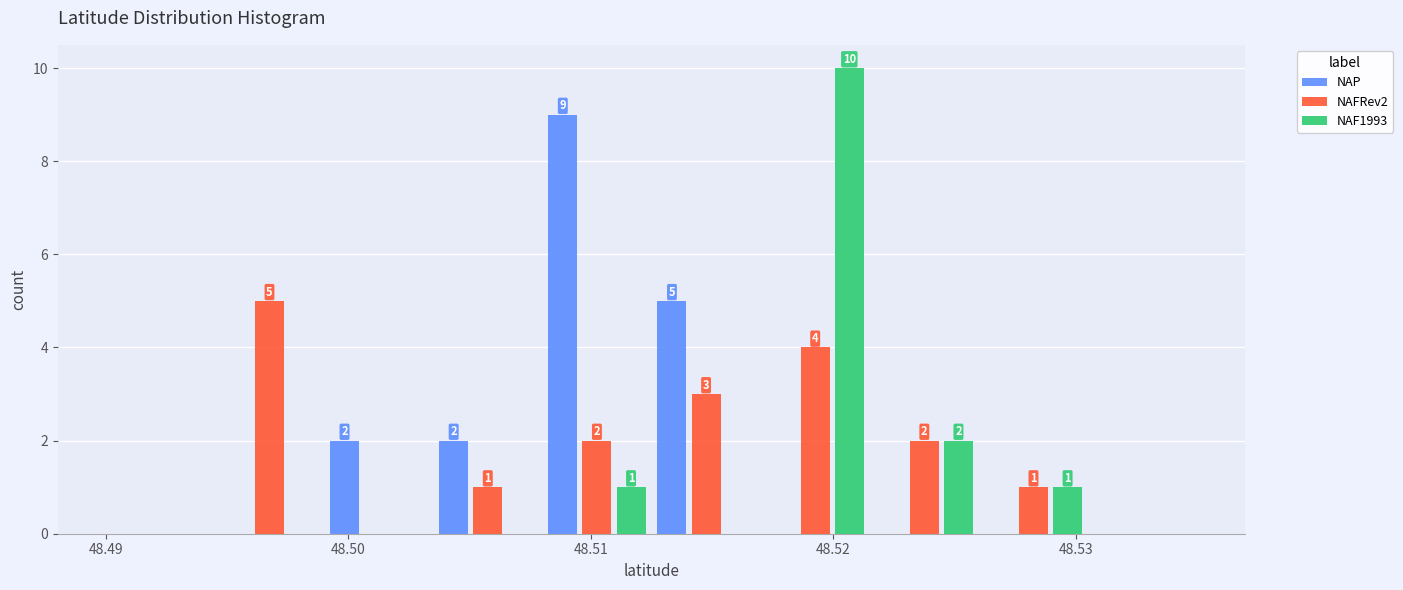

In the NAFRev2 series, which range on the x-axis has the tallest bar?

48.495 to 48.499